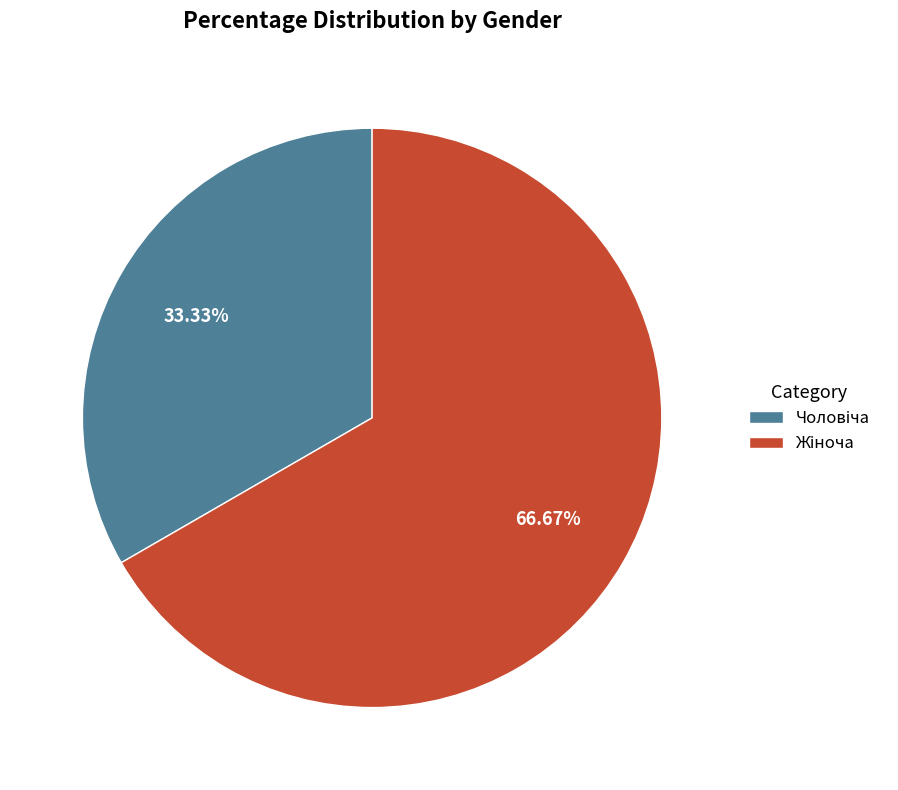

Is there any slice that represents more than half of the pie?

Yes